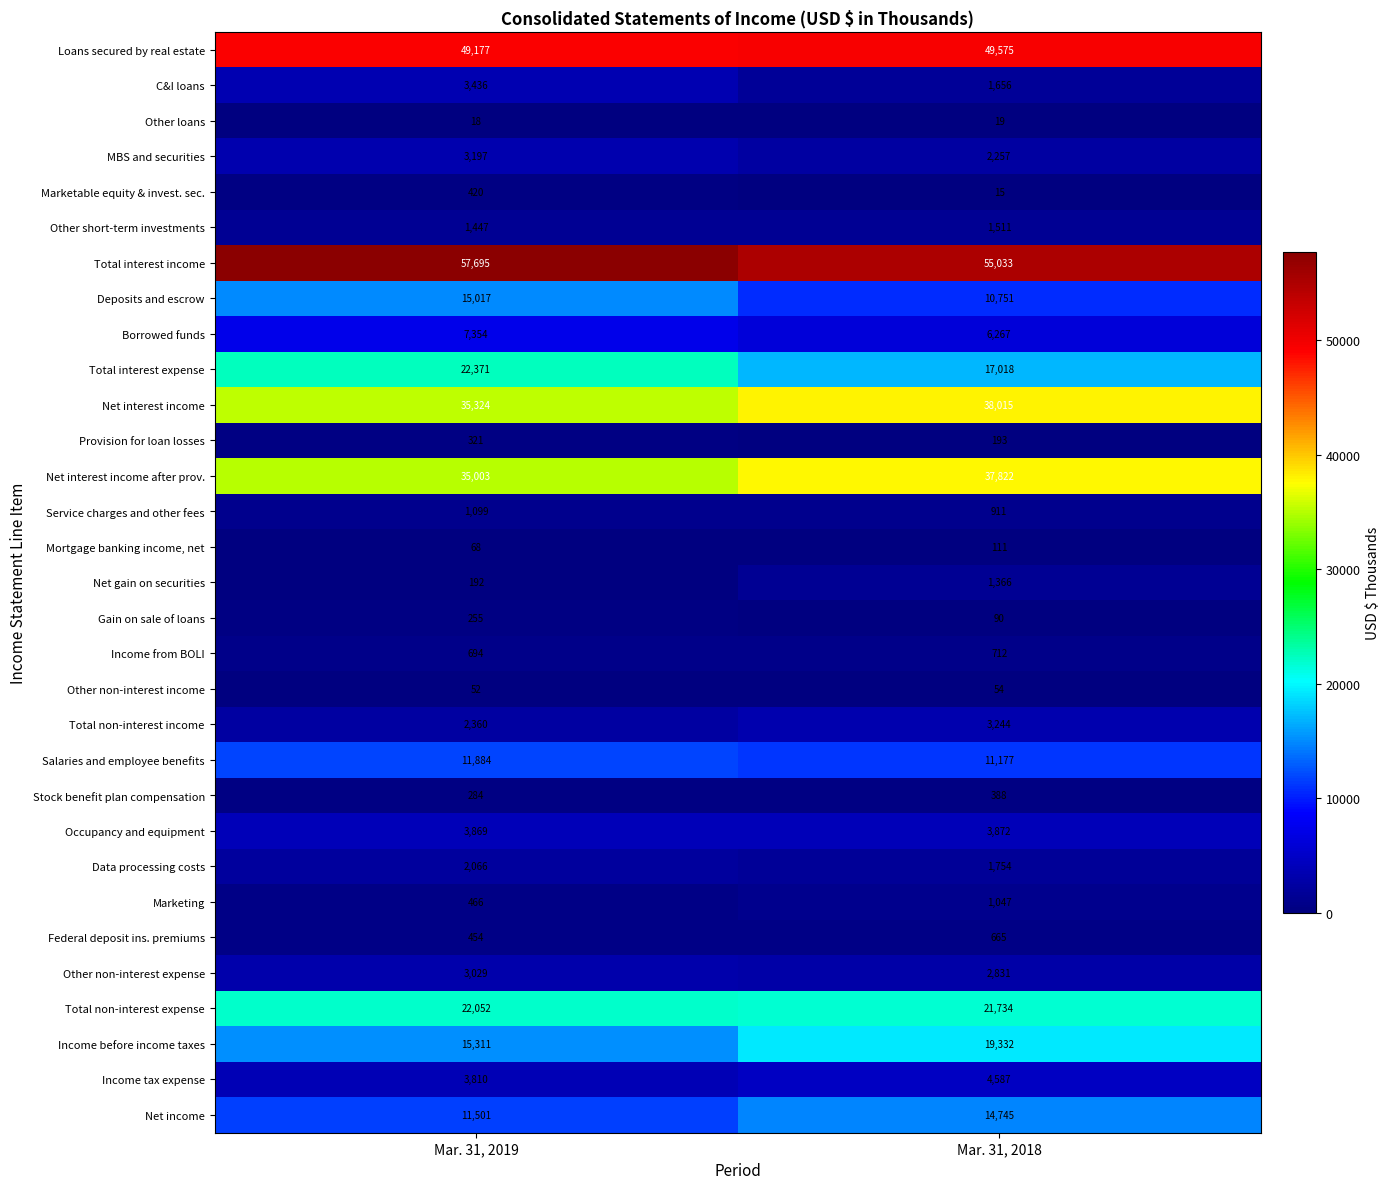

What is the total value across all series at Mar. 31, 2018?

308752